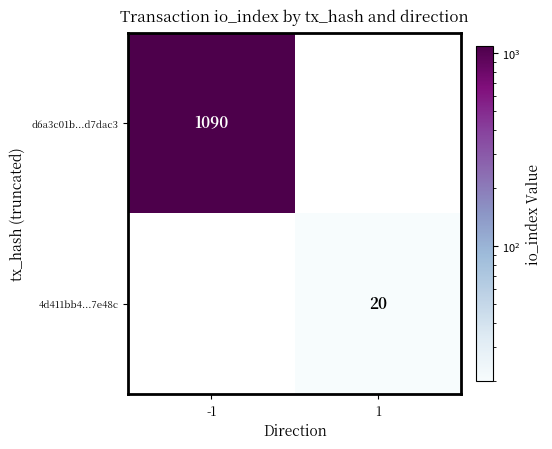

Is it true that d6a3c01b...d7dac3 equals 1090 at -1?

True